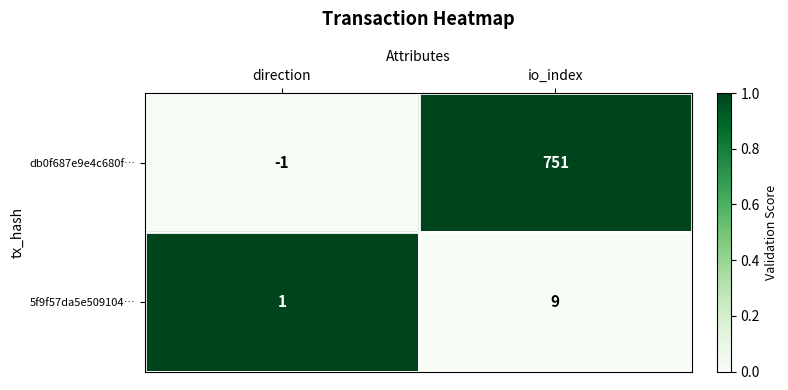

What is the total value across all series at io_index?

760